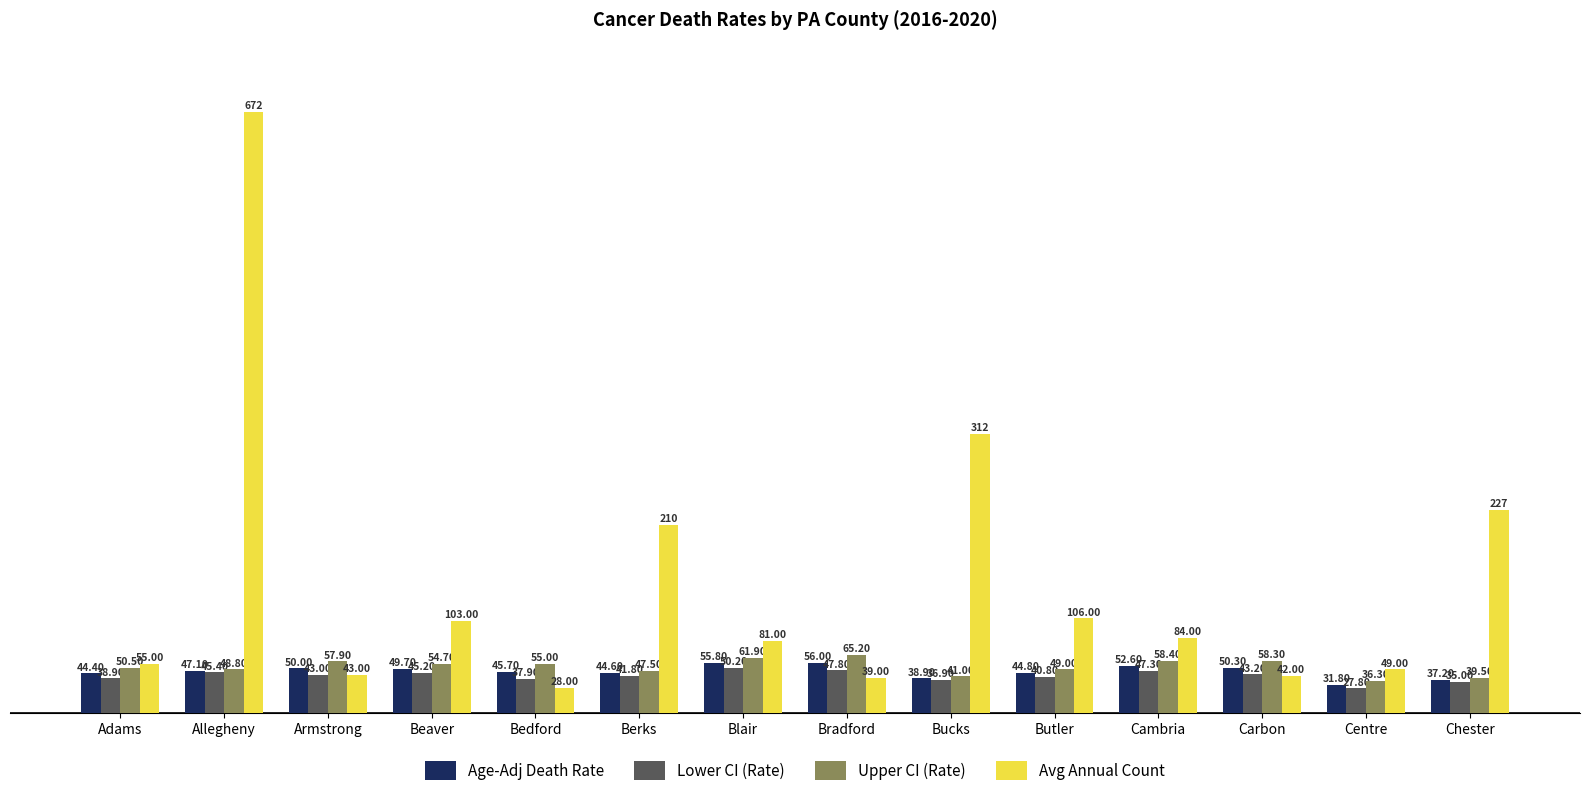

Does the chart contain stacked bars?

No